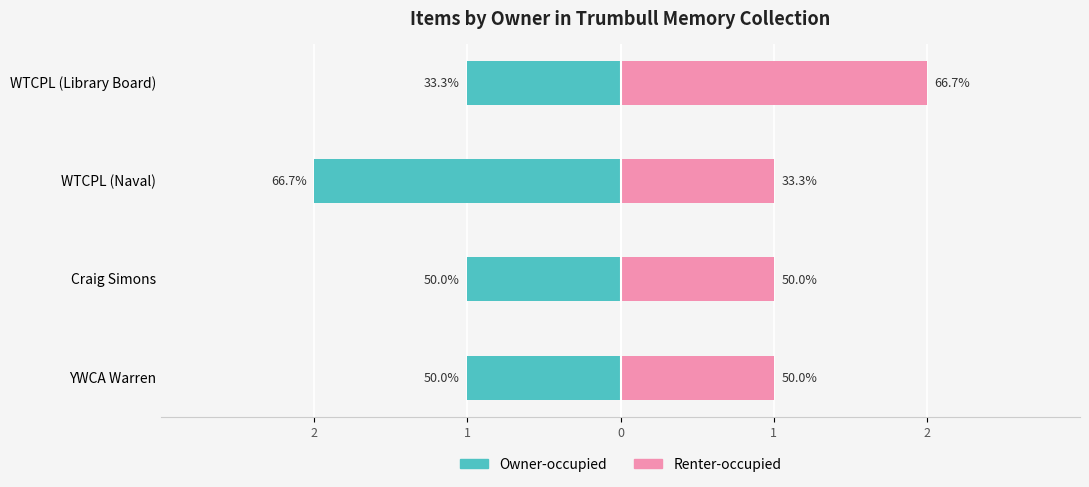

Rank the series by their maximum value, from highest to lowest.

Renter-occupied, Owner-occupied